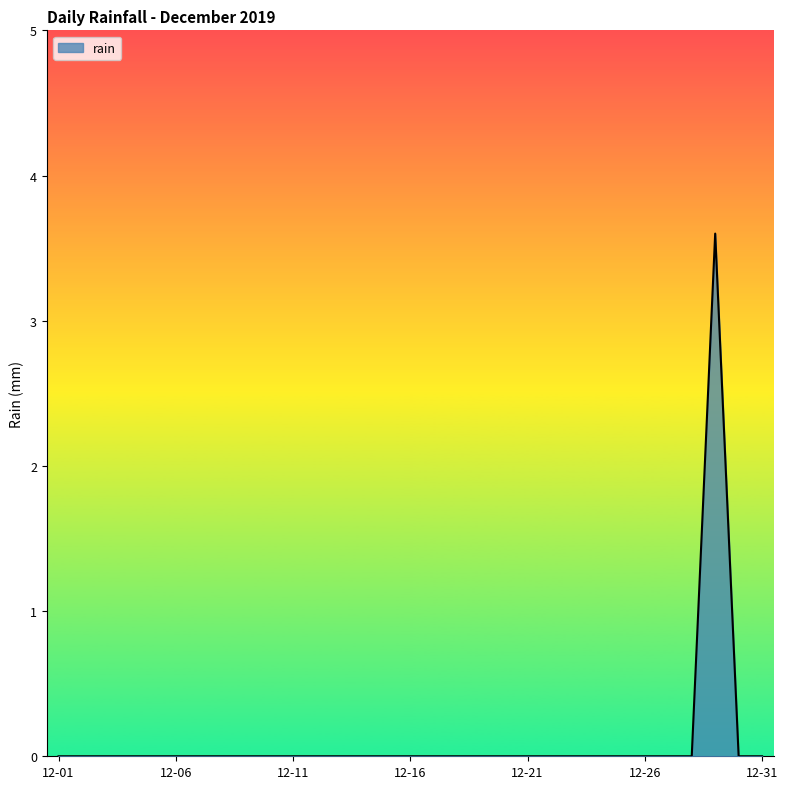

What is the sum of all values?

3.6